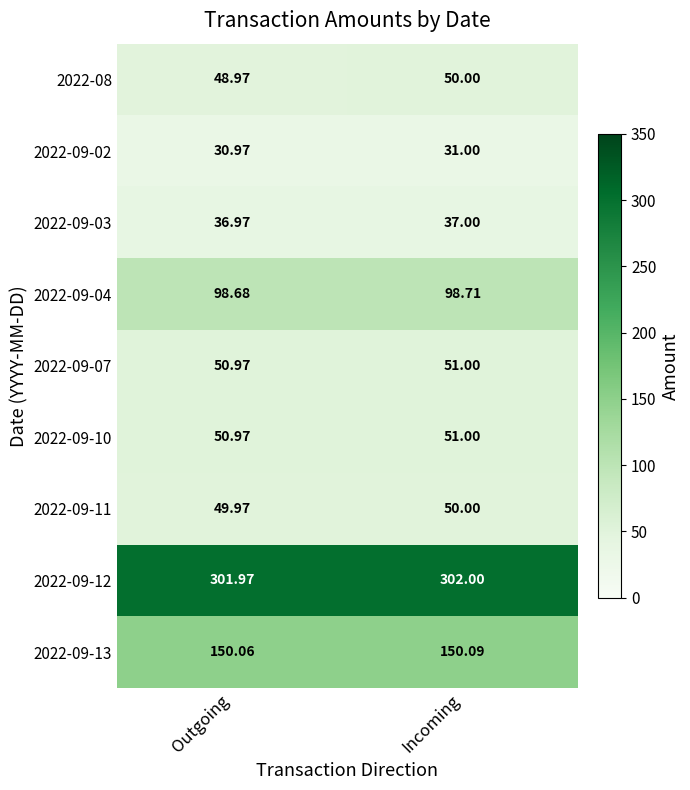

Rank the categories by 2022-09-10 value from highest to lowest.

Incoming, Outgoing